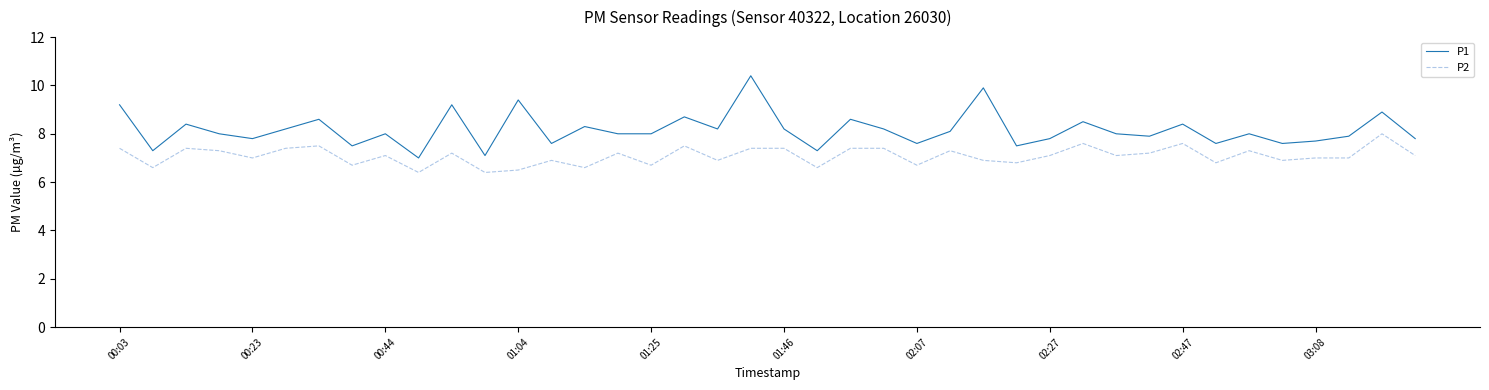

What is the maximum value for P1?

10.4